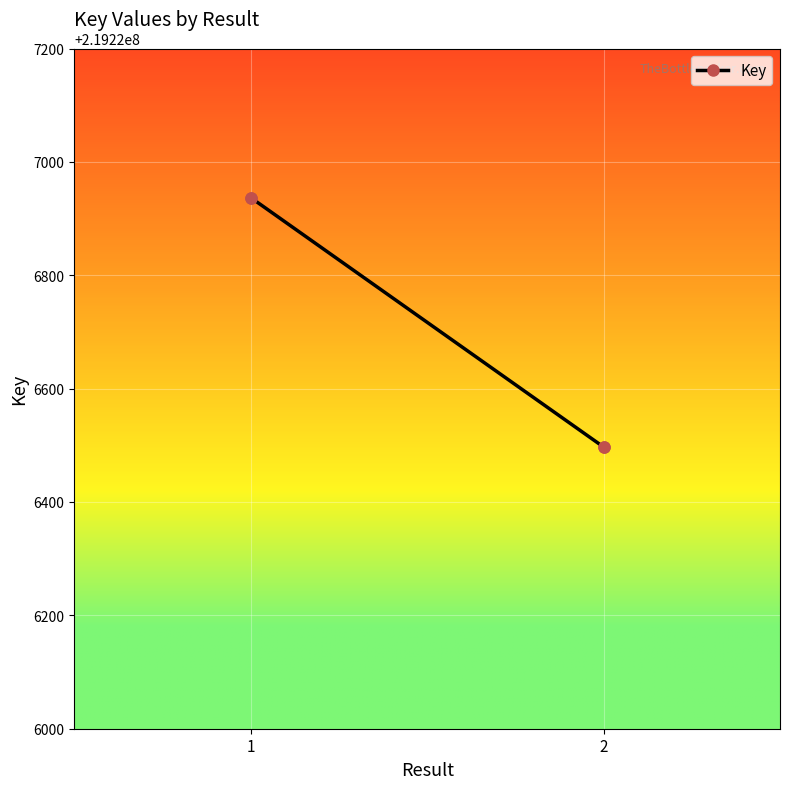

The value at 1 is 219226937. True or false?

True